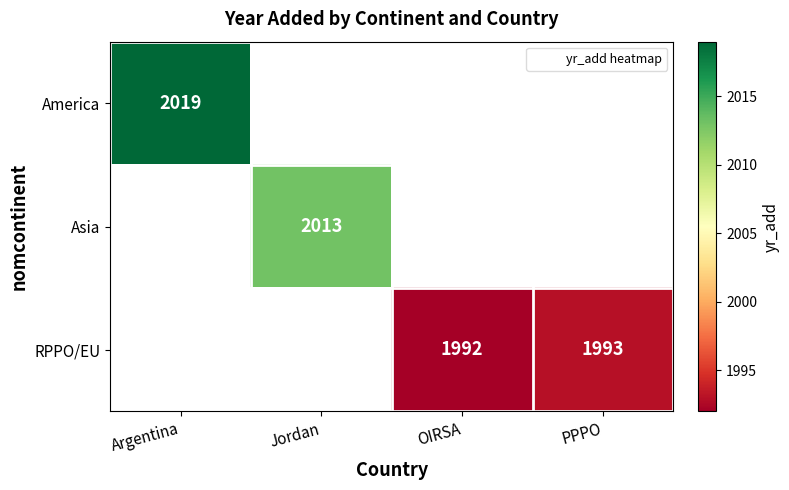

The value of Asia at Jordan is 2013. True or false?

True